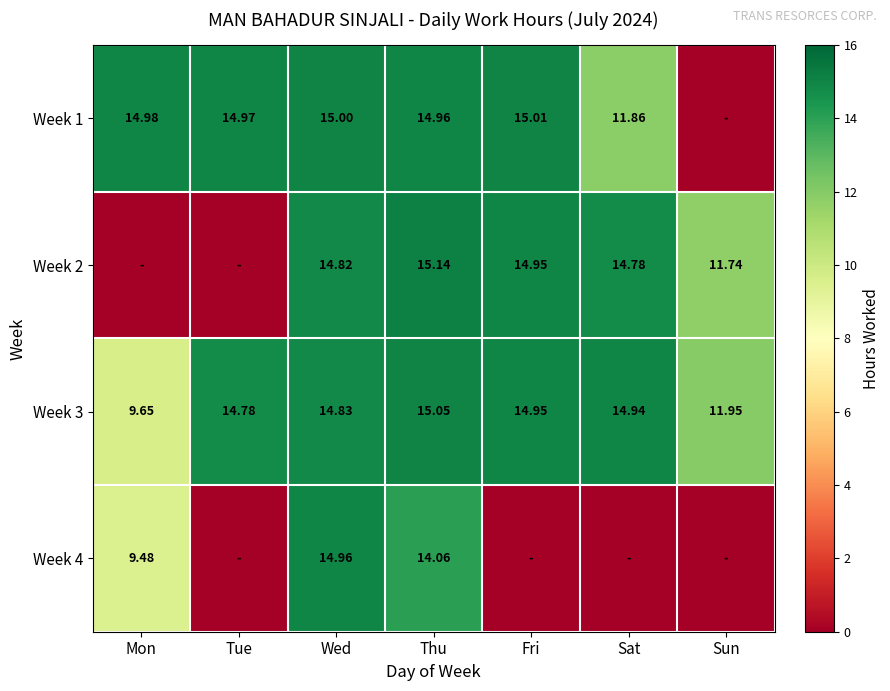

At which label is Week 3 closest to 12?

Sun